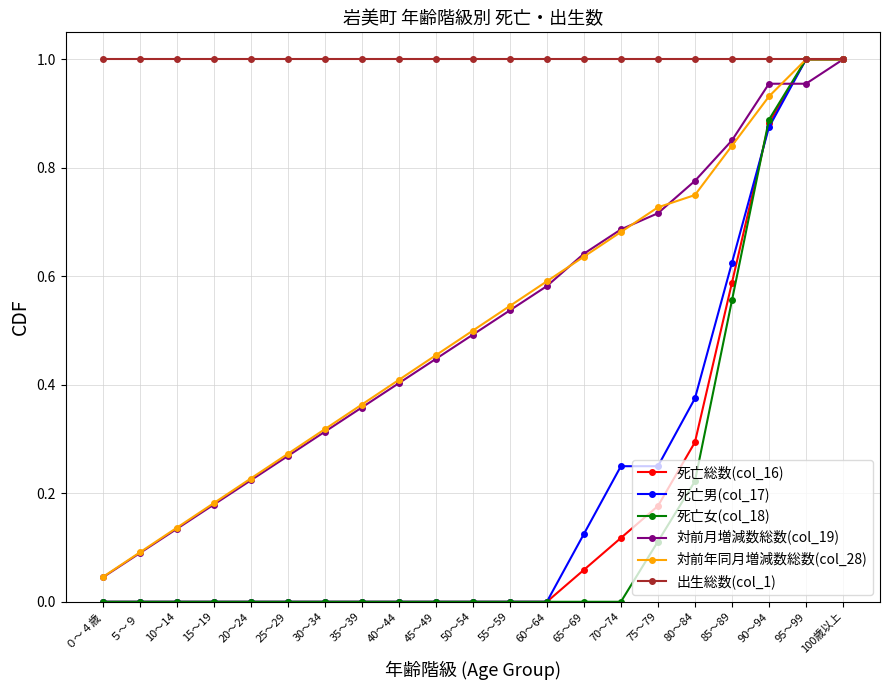

Is it true that 死亡女(col_18) equals -0.4 at 15～19?

False